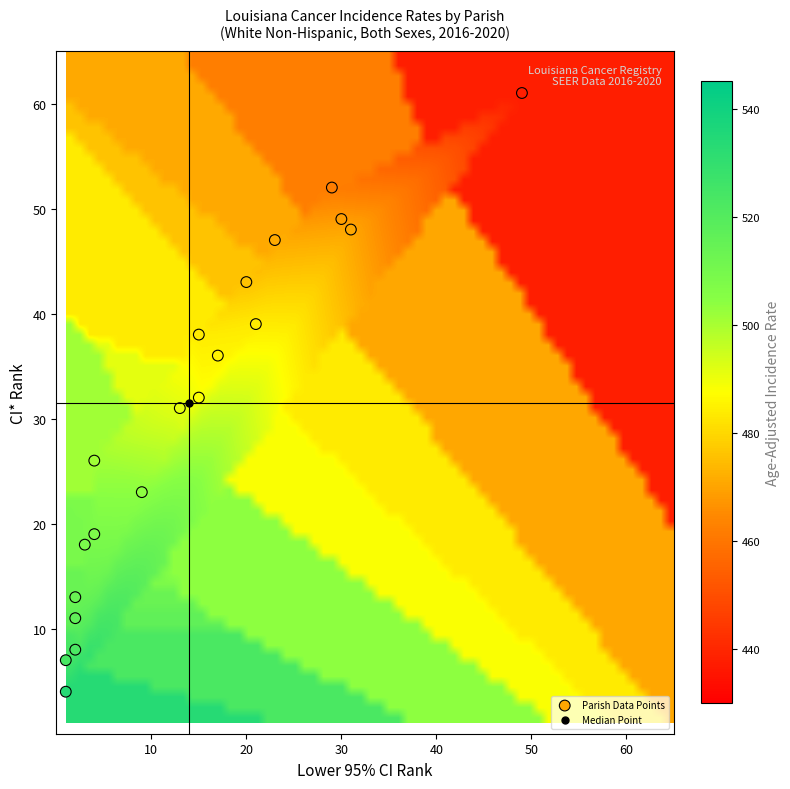

What is the range of Y values (max minus min)?

57